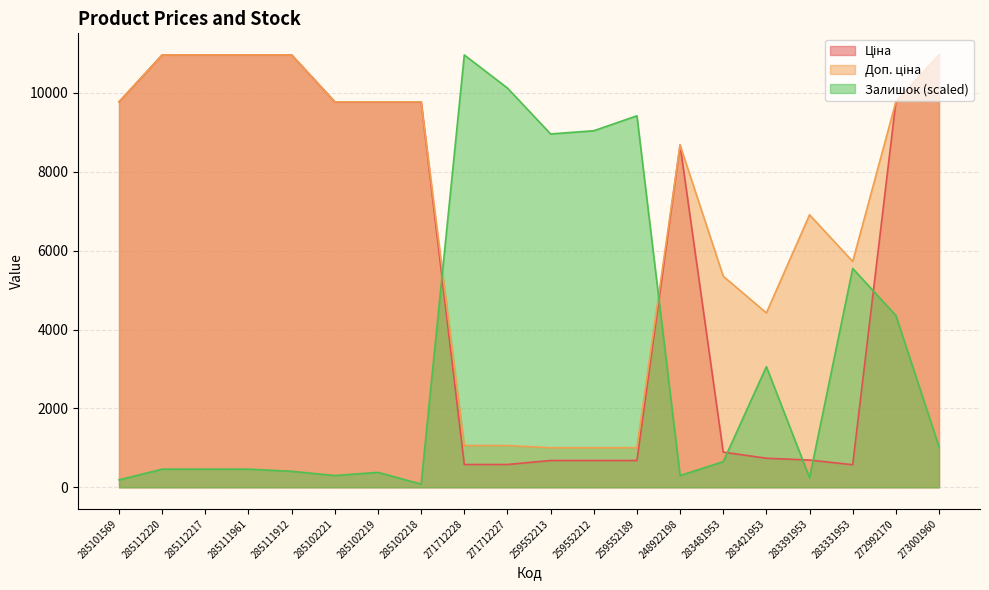

True or false: Ціна and Доп. ціна intersect in this chart.

False